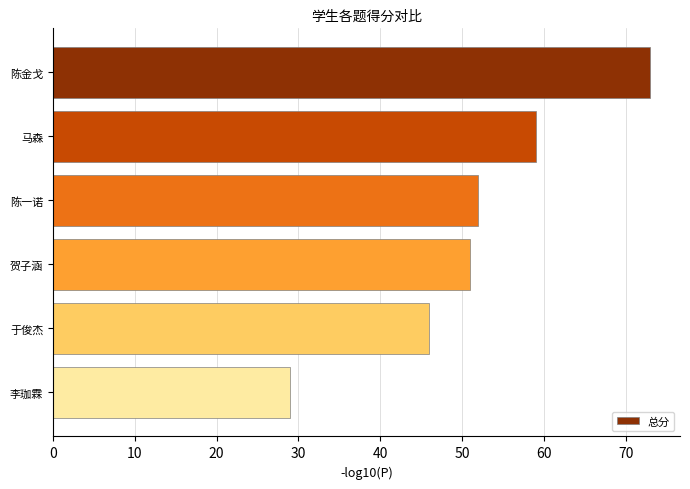

Which has a higher value, 陈一诺 or 马森?

马森